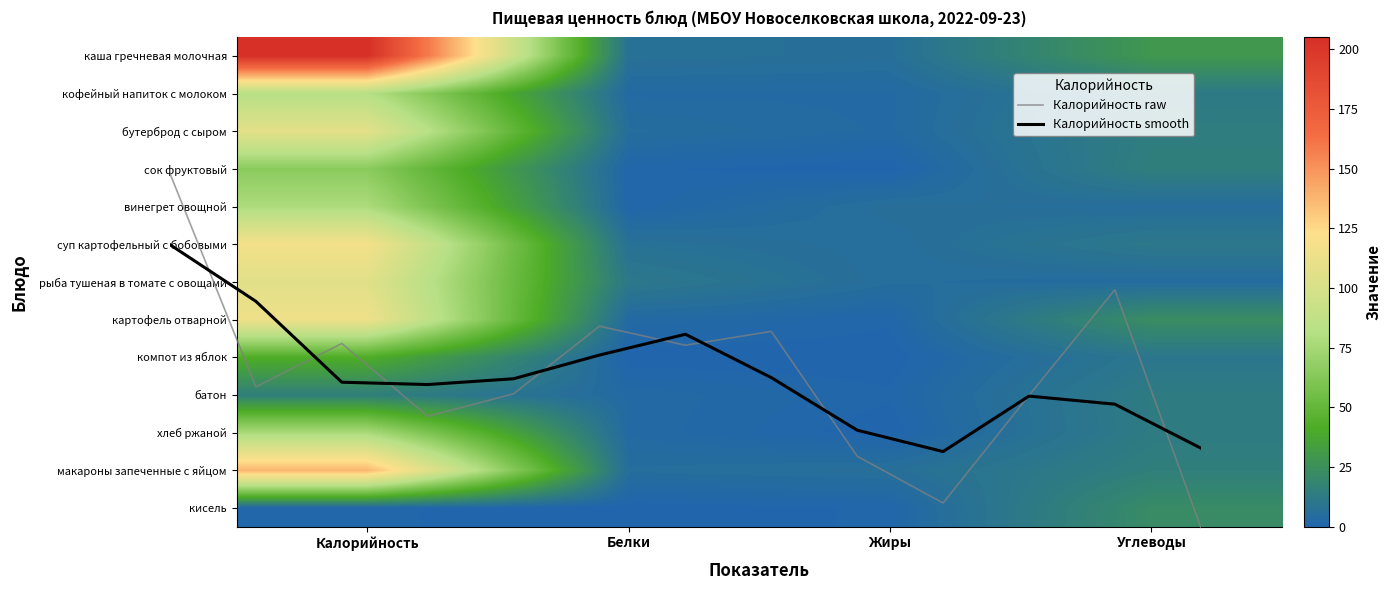

Which series changed the most between Белки and Жиры?

рыба тушеная в томате с овощами